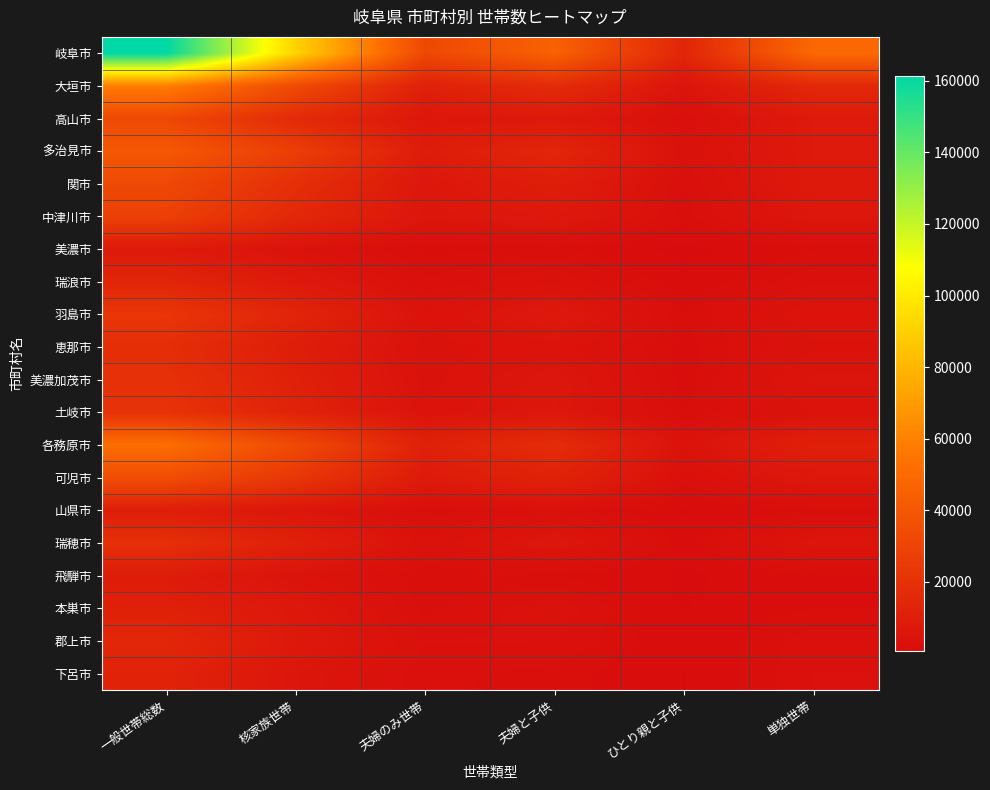

What is the greatest value displayed?

161473